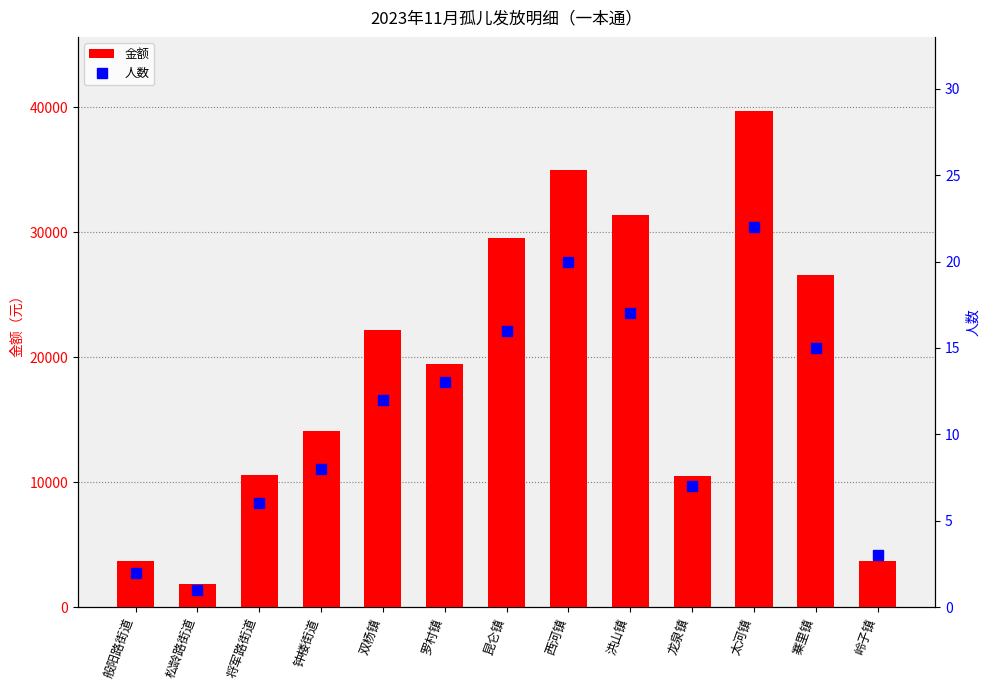

What value does the 金额 series have at 将军路街道, to the nearest 50?

10600